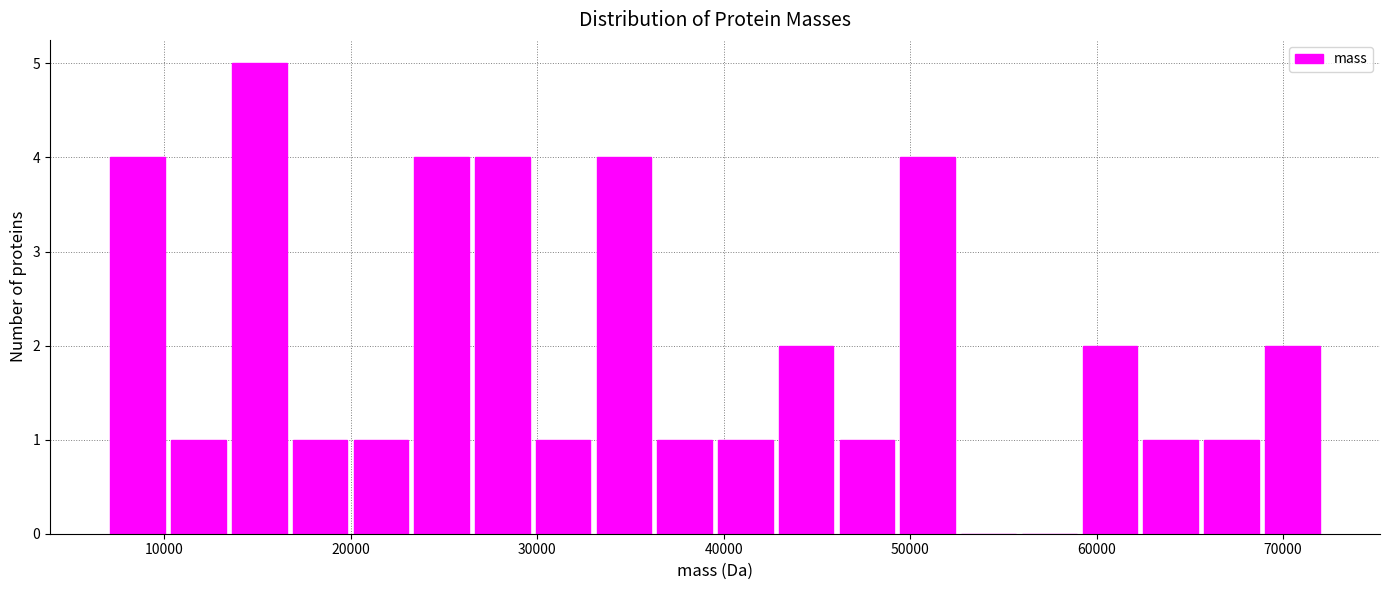

Read against the x-axis, roughly where is the centre of the tallest bar?

15000